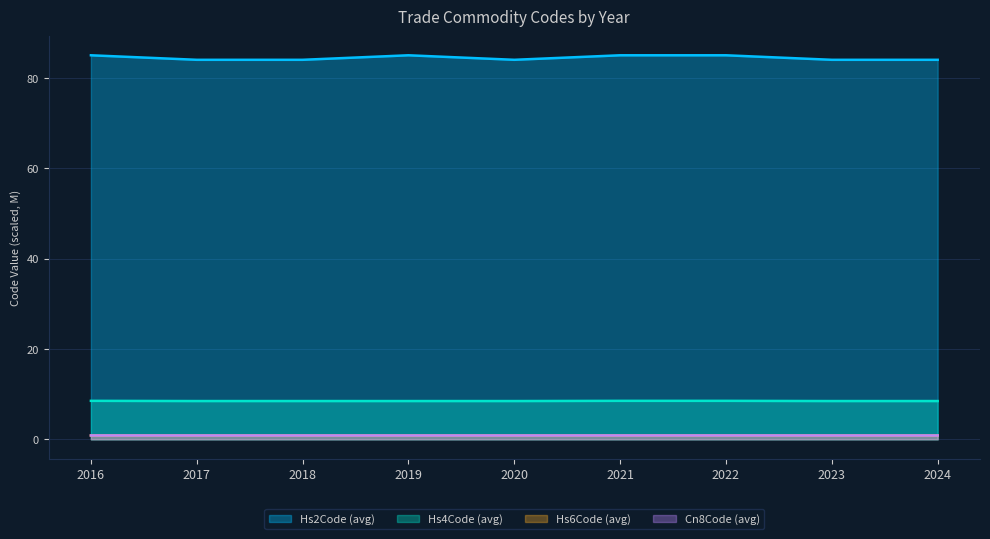

Count the number of data series in this chart.

4